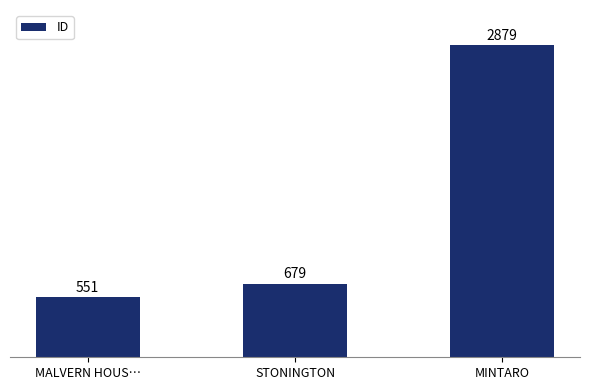

Rank the categories by value from highest to lowest.

MINTARO, STONINGTON, MALVERN HOUS…